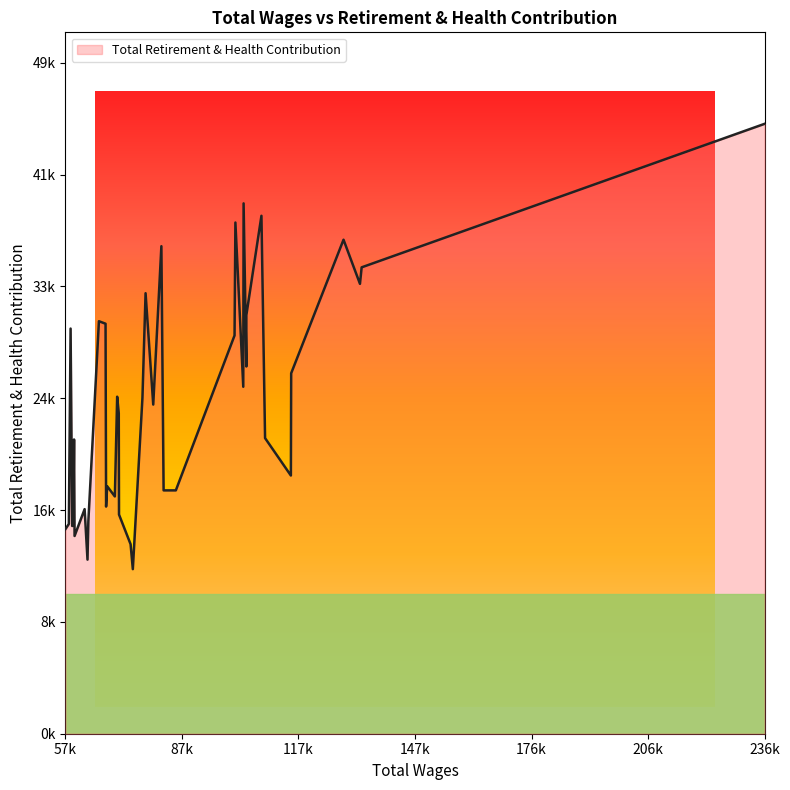

How many points are higher than both their immediate neighbors (excluding endpoints)?

12